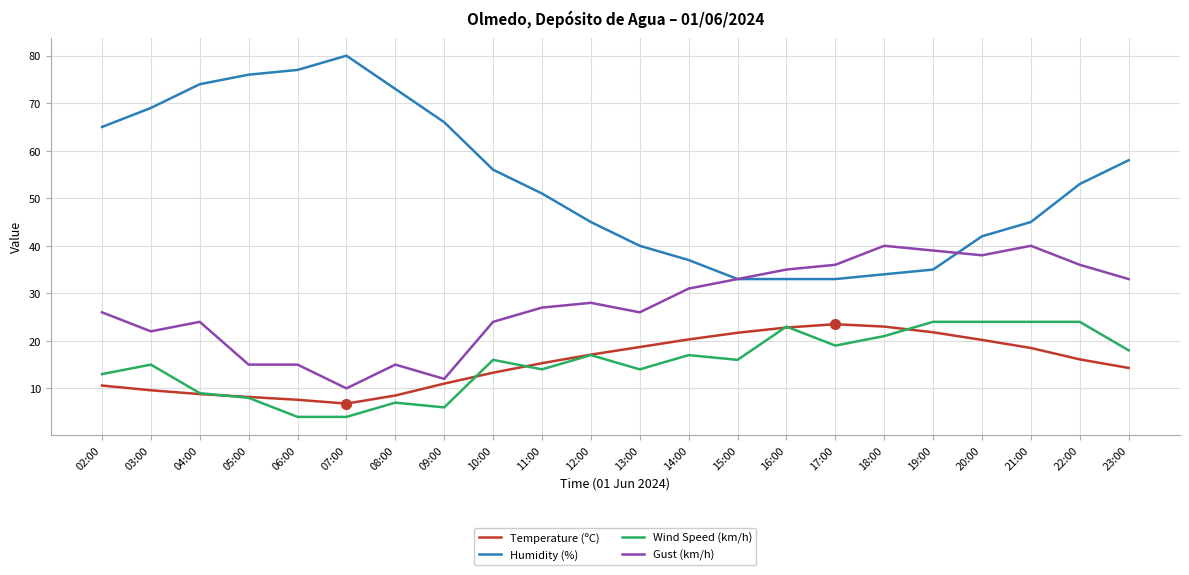

True or false: Temperature (ºC) and Gust (km/h) intersect in this chart.

False